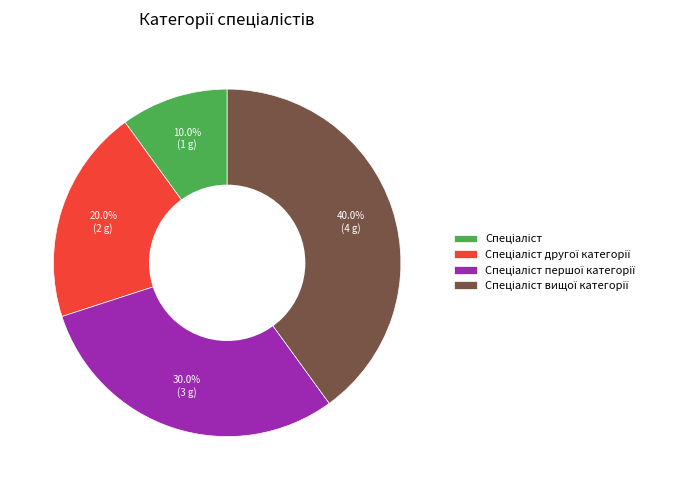

Is there a majority slice in this chart?

No